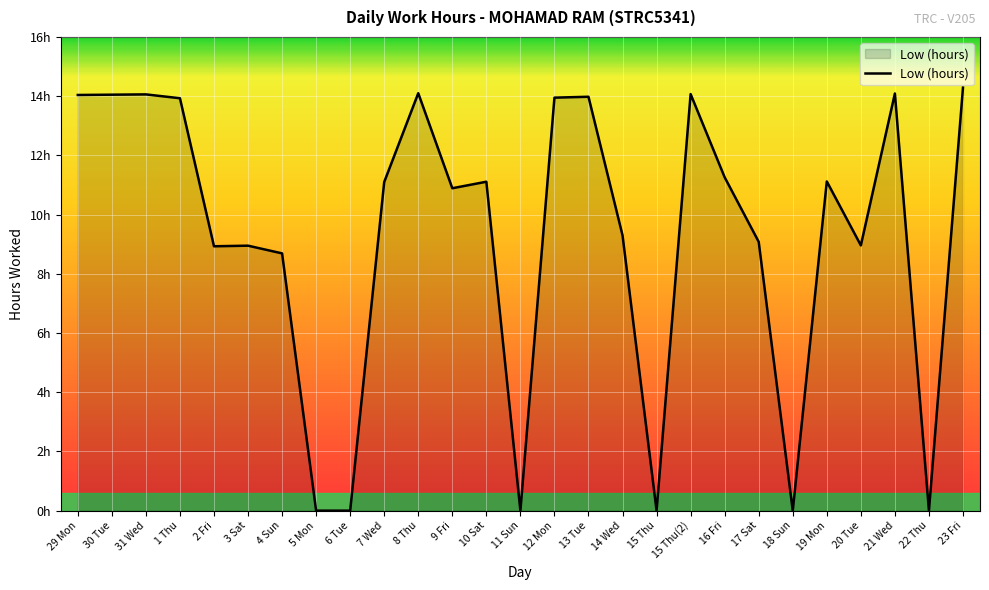

What value does the data have at 29 Mon?

14.0